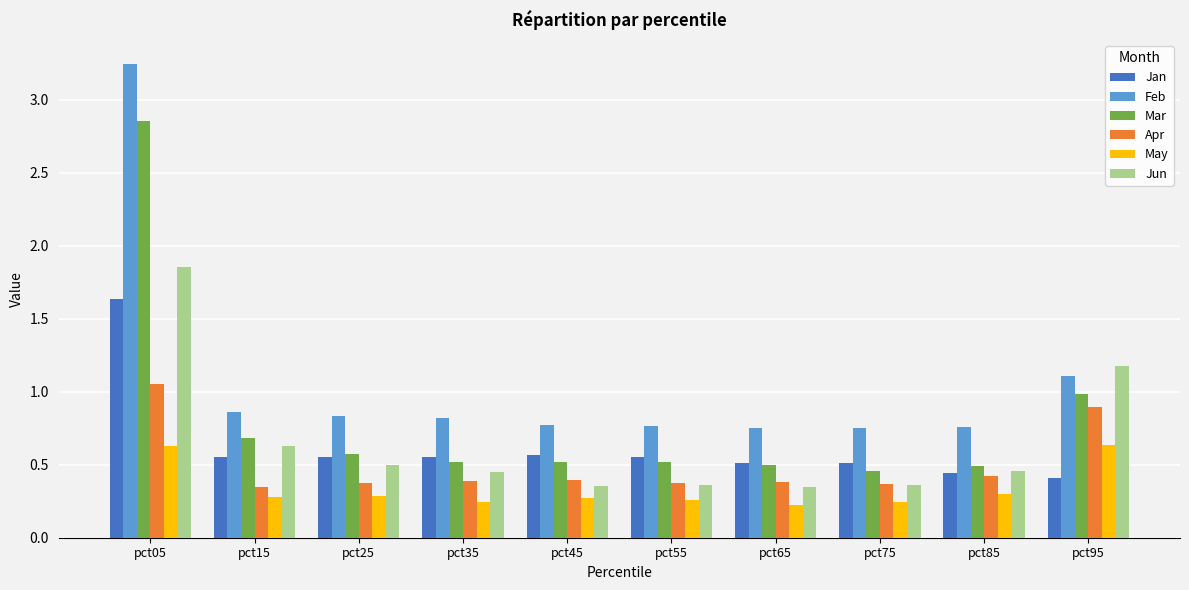

Which series has the largest range (max minus min)?

Feb